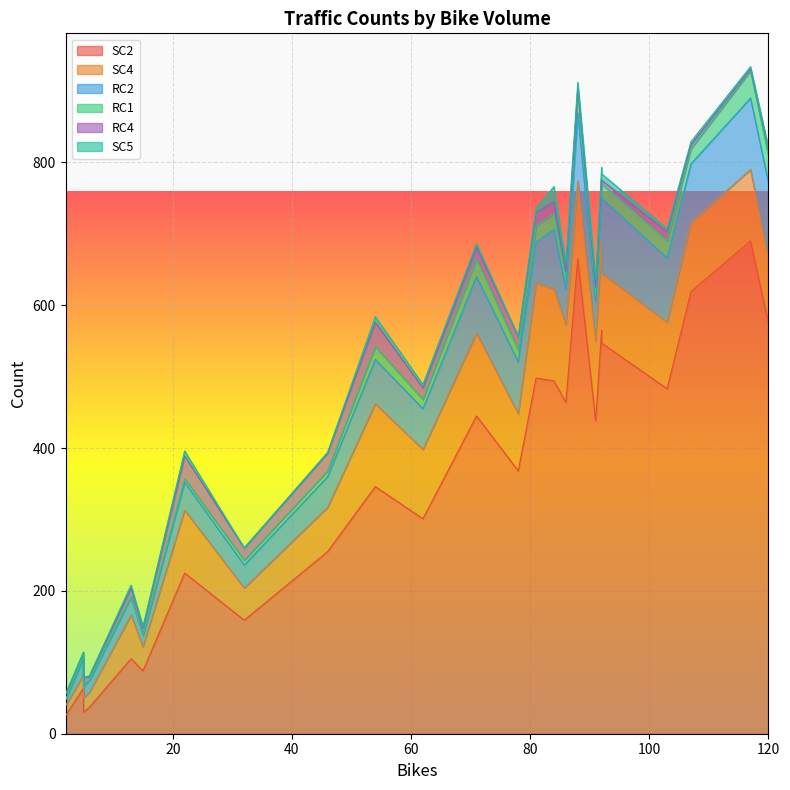

Where is RC1 nearest to the value 19?

7